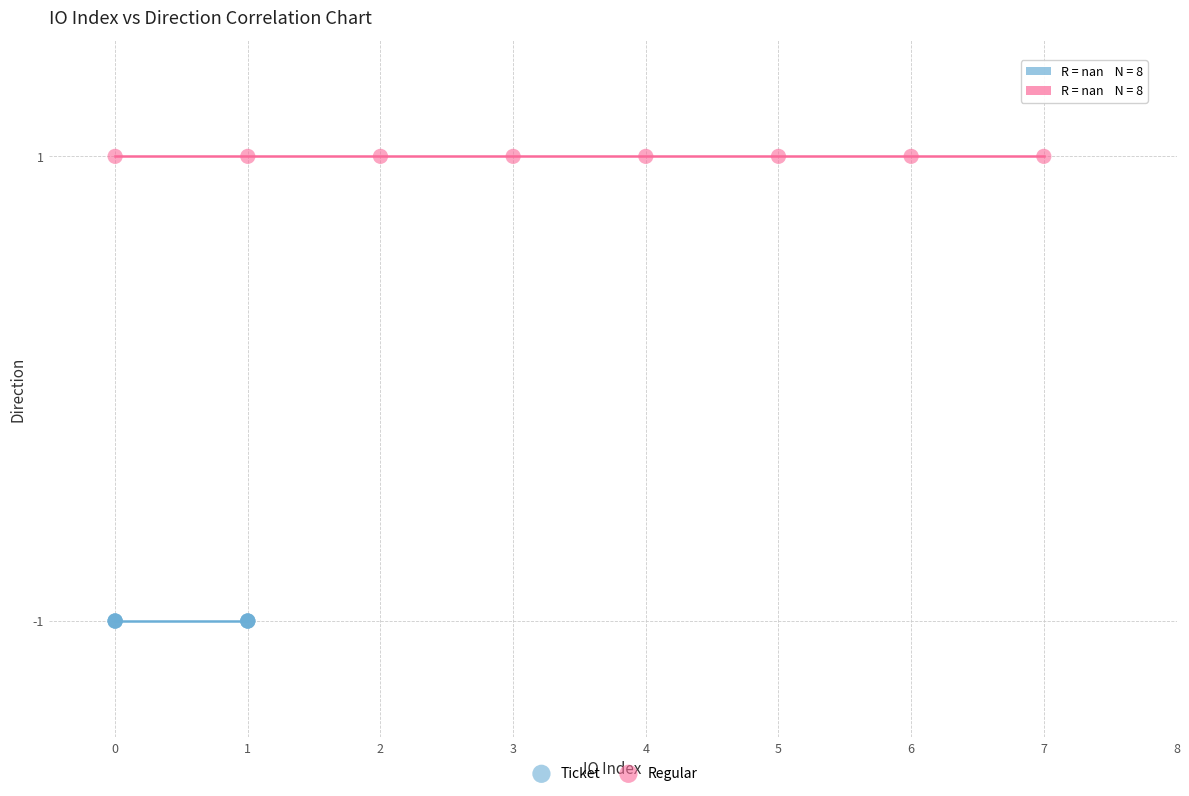

Which series contains the lowest Y value?

Ticket